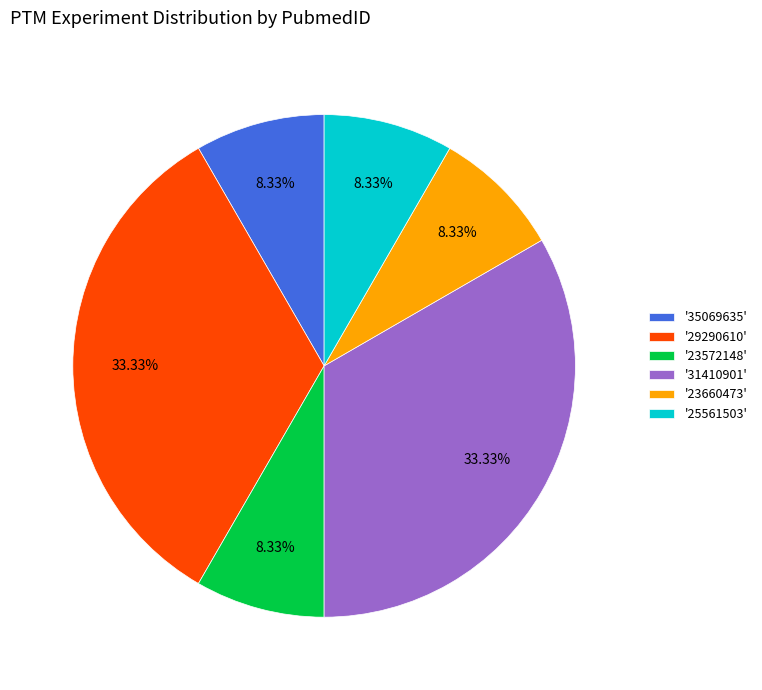

Does '35069635' represent more than half of the total?

No